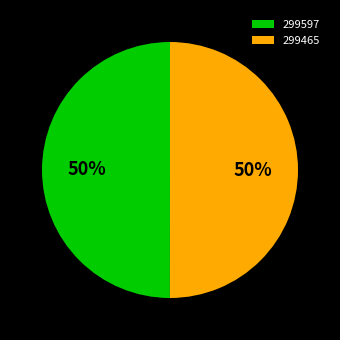

Is it true that 299597 is 62% of the pie?

False